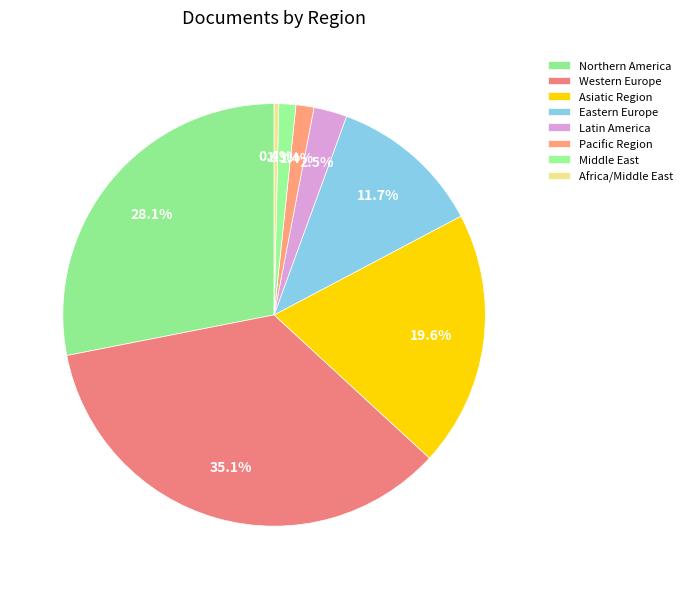

Is the sum of Western Europe and Eastern Europe greater than half?

No